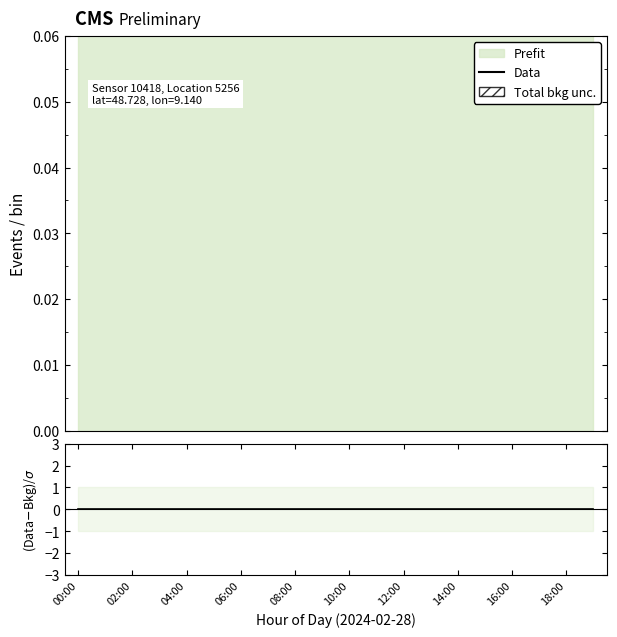

True or false: (P1-P2)/σ and Data cross at least once.

False